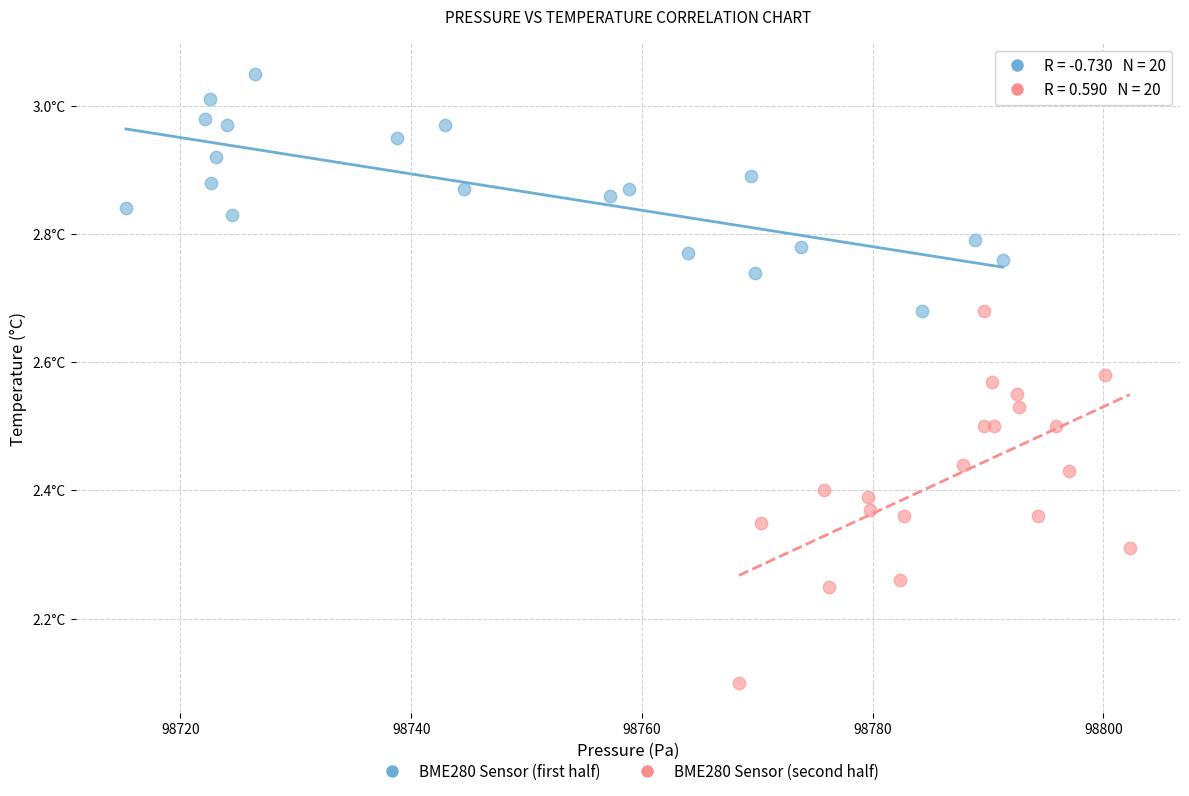

What are all the series names shown in the legend?

BME280 Sensor (first half), BME280 Sensor (second half)